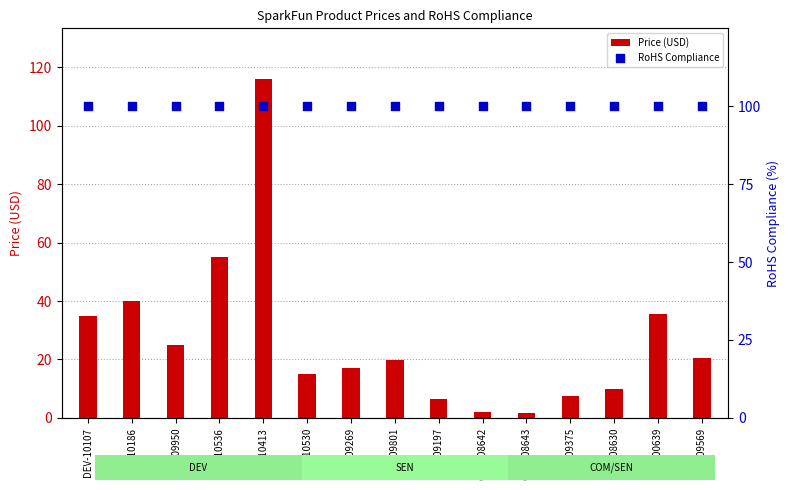

What are all the series names shown in the legend?

Price (USD), RoHS Compliance